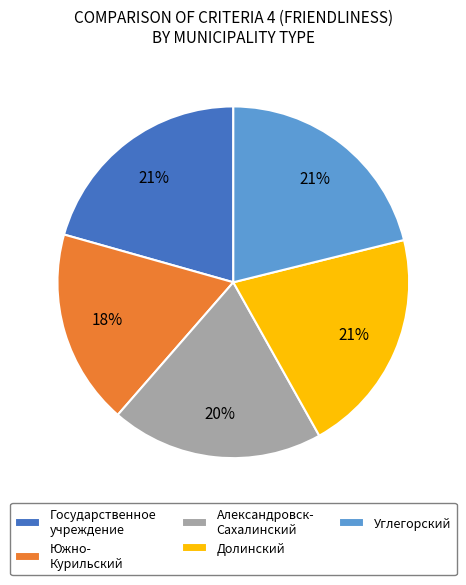

Which category has the smallest portion of the pie?

Южно- Курильский